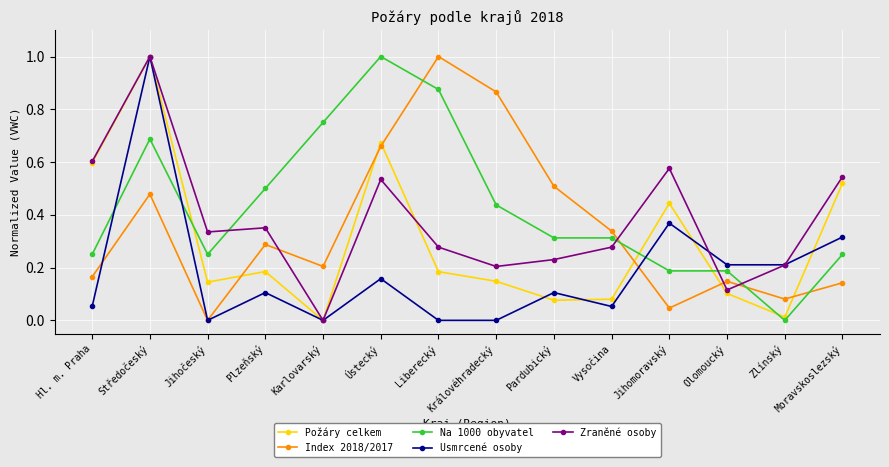

What is the total value across all series at Liberecký?

2.3